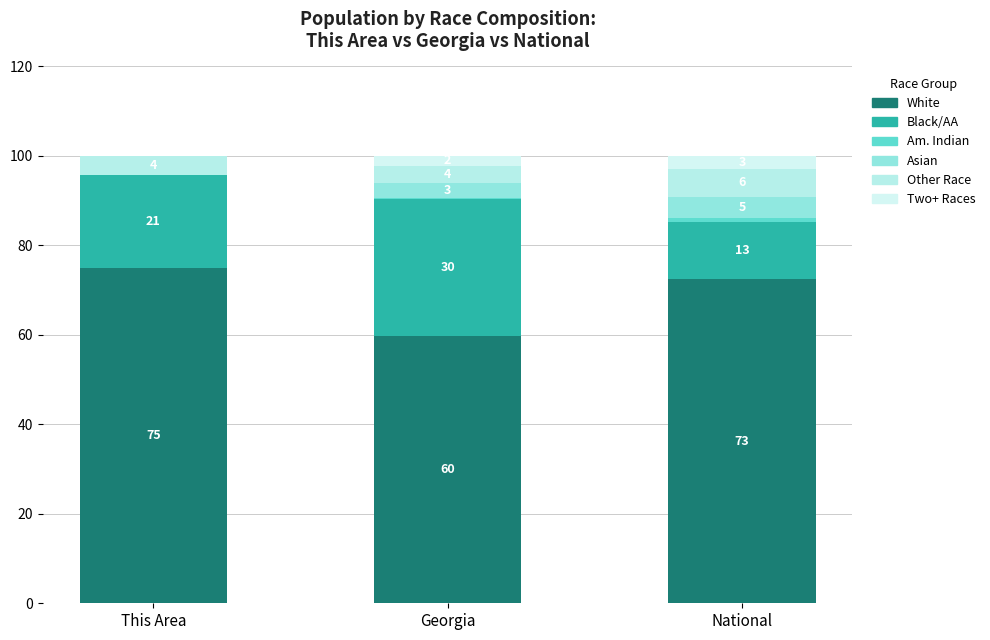

Which series has the widest spread of values?

Black/AA